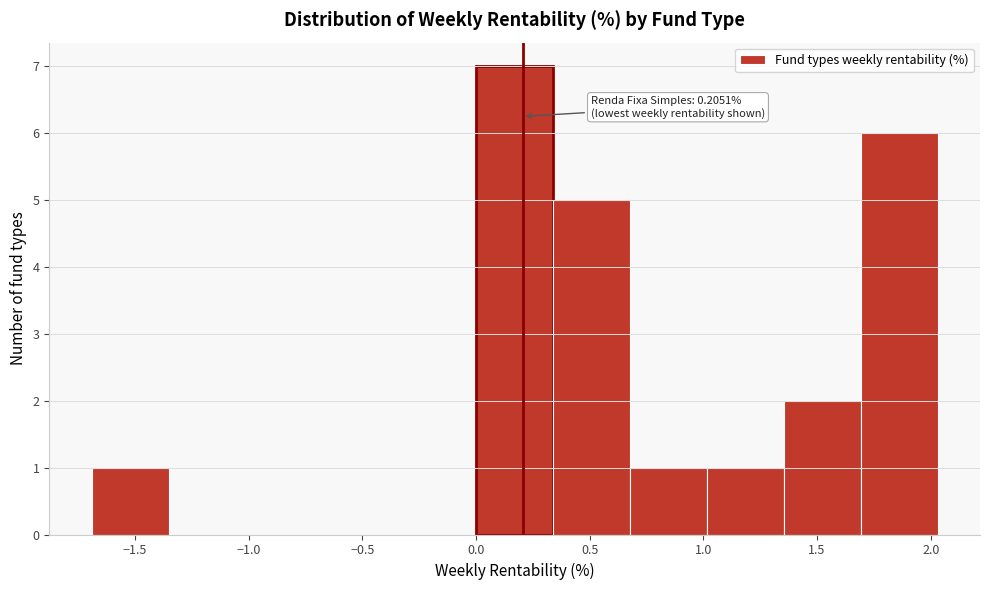

Which range on the x-axis has the tallest bar?

0.00 to 0.35